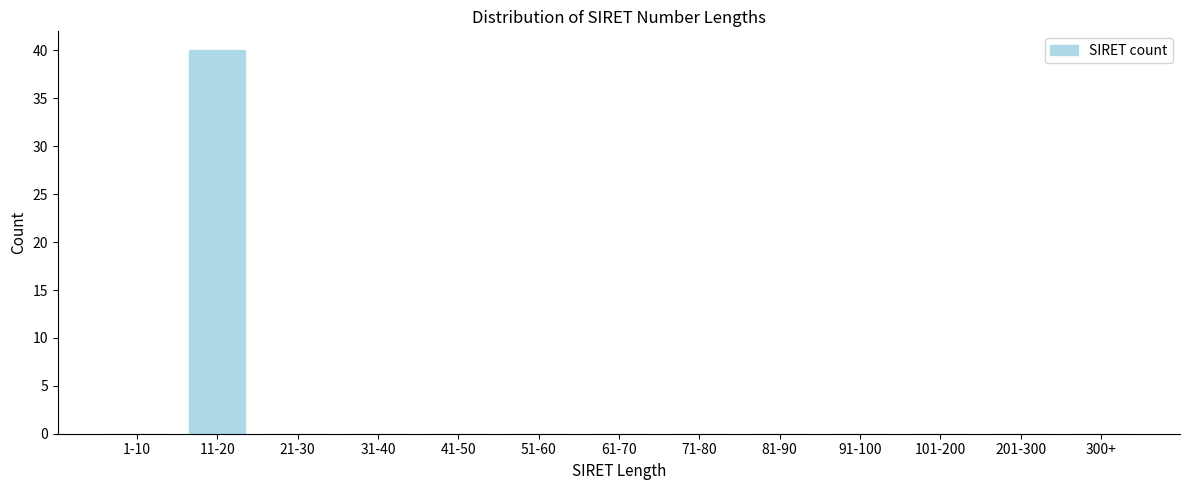

Reading left to right, list all the values displayed in this chart.

1-10=0	11-20=40	21-30=0	31-40=0	41-50=0	51-60=0	61-70=0	71-80=0	81-90=0	91-100=0	101-200=0	201-300=0	300+=0